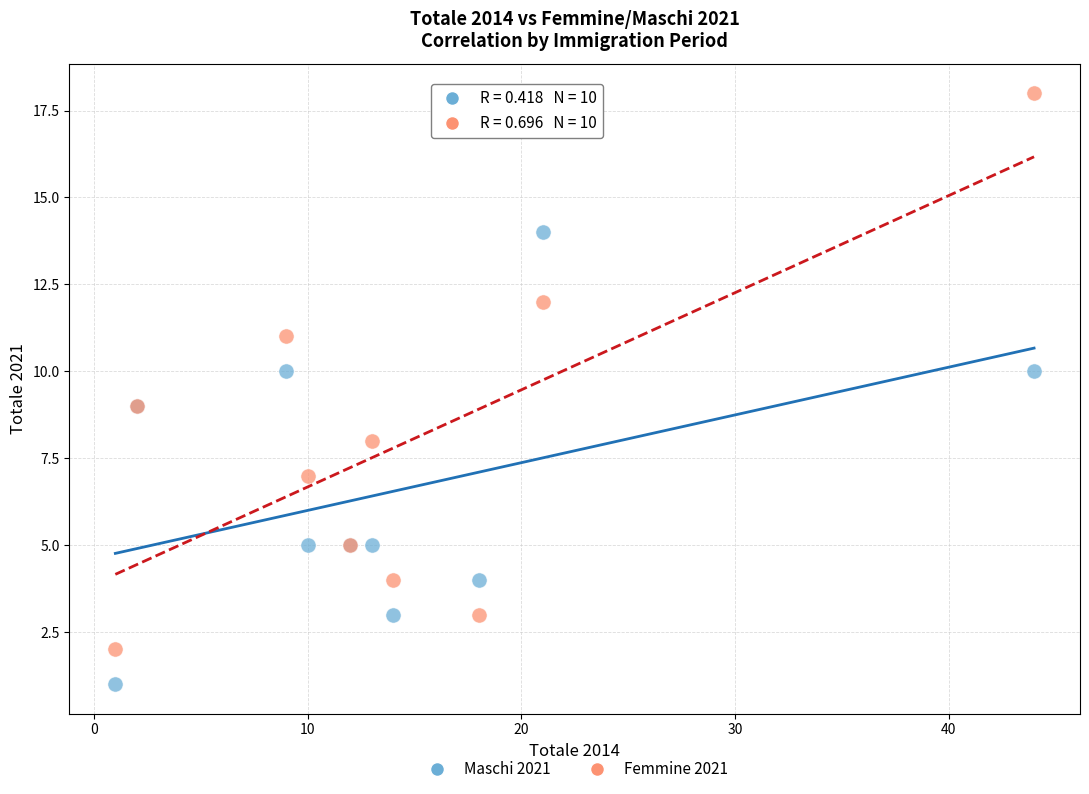

Which series reaches the minimum Y coordinate?

Maschi 2021